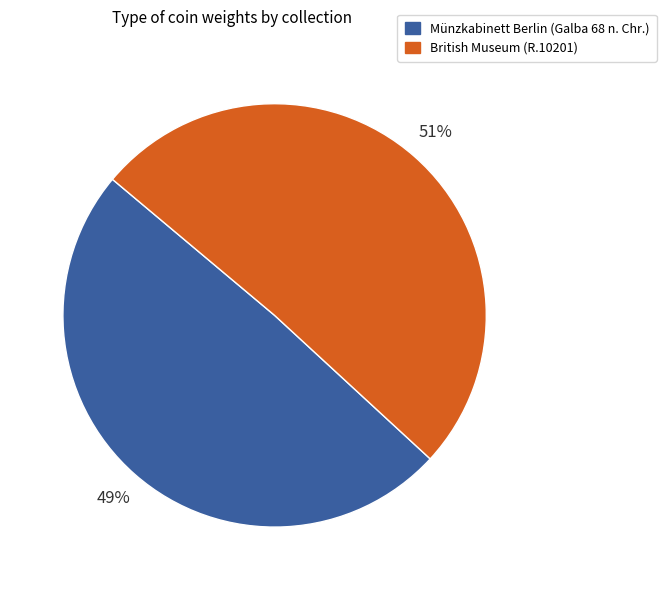

Do British Museum (R.10201) and Münzkabinett Berlin (Galba 68 n. Chr.) together represent more than half of the pie?

Yes